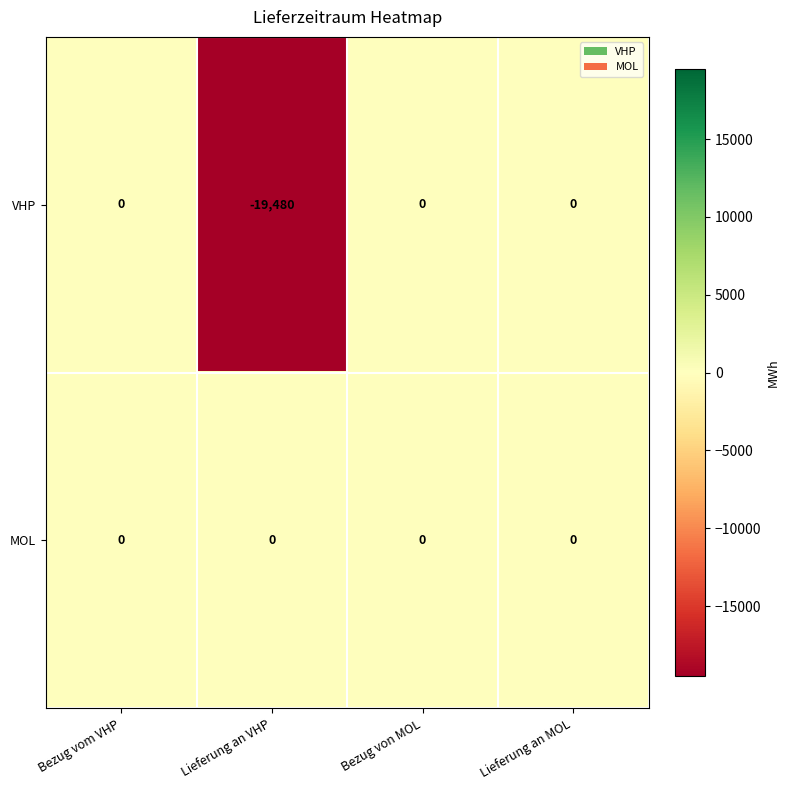

What is the minimum value for VHP?

-19480